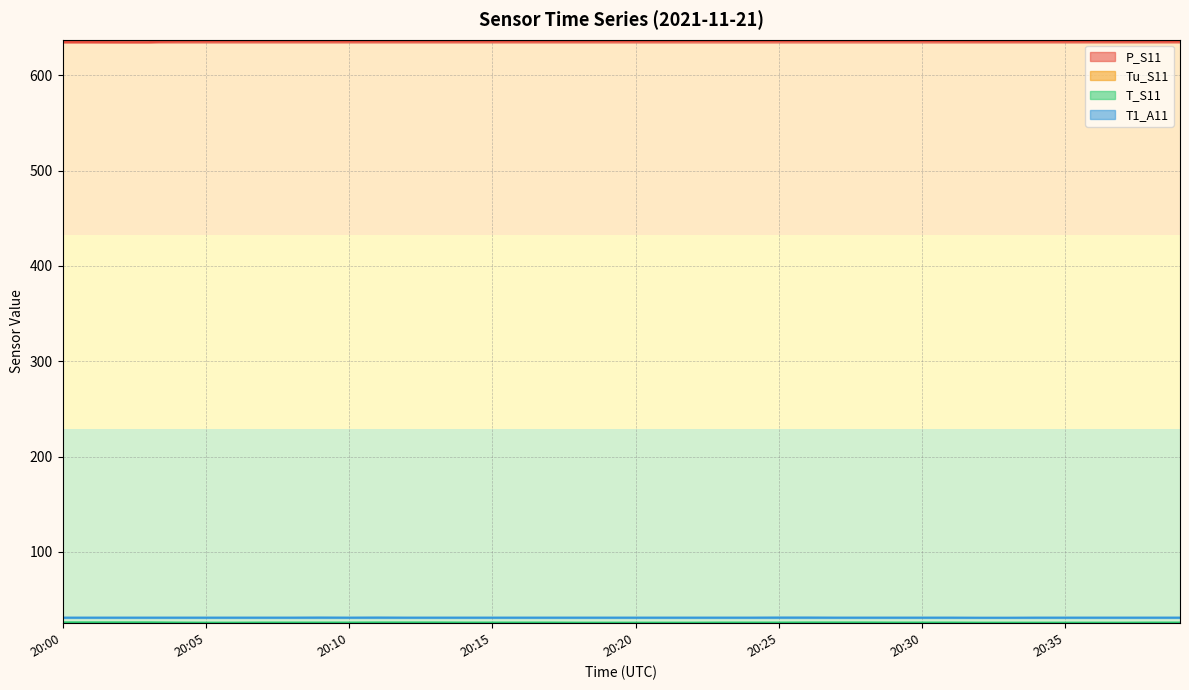

What is the sum of all T_S11 values?

1028.1